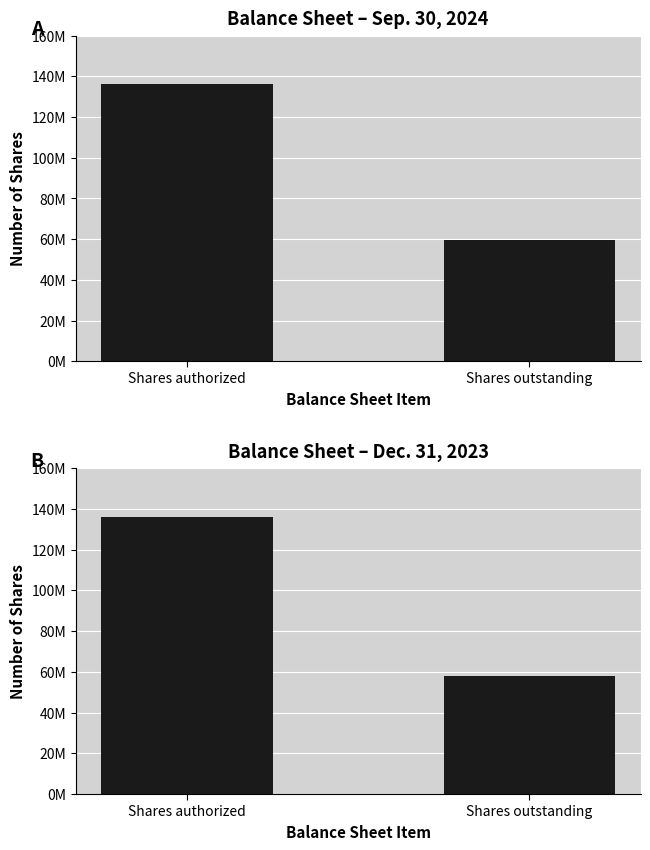

Rank the series by their average value, from highest to lowest.

Sep. 30, 2024, Dec. 31, 2023